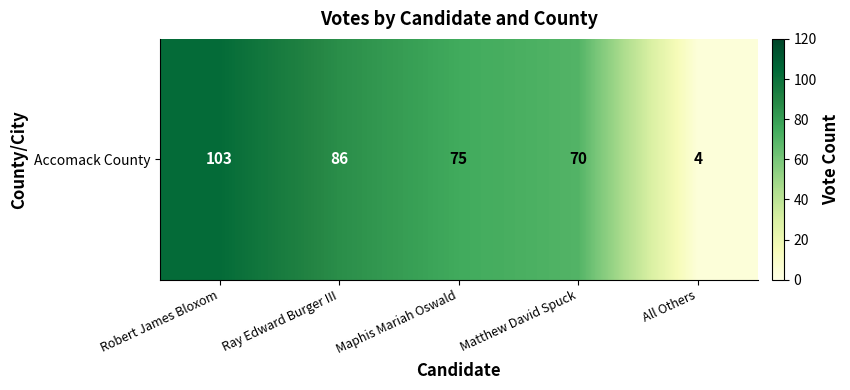

Rank the categories by value from highest to lowest.

Robert James Bloxom, Ray Edward Burger III, Maphis Mariah Oswald, Matthew David Spuck, All Others